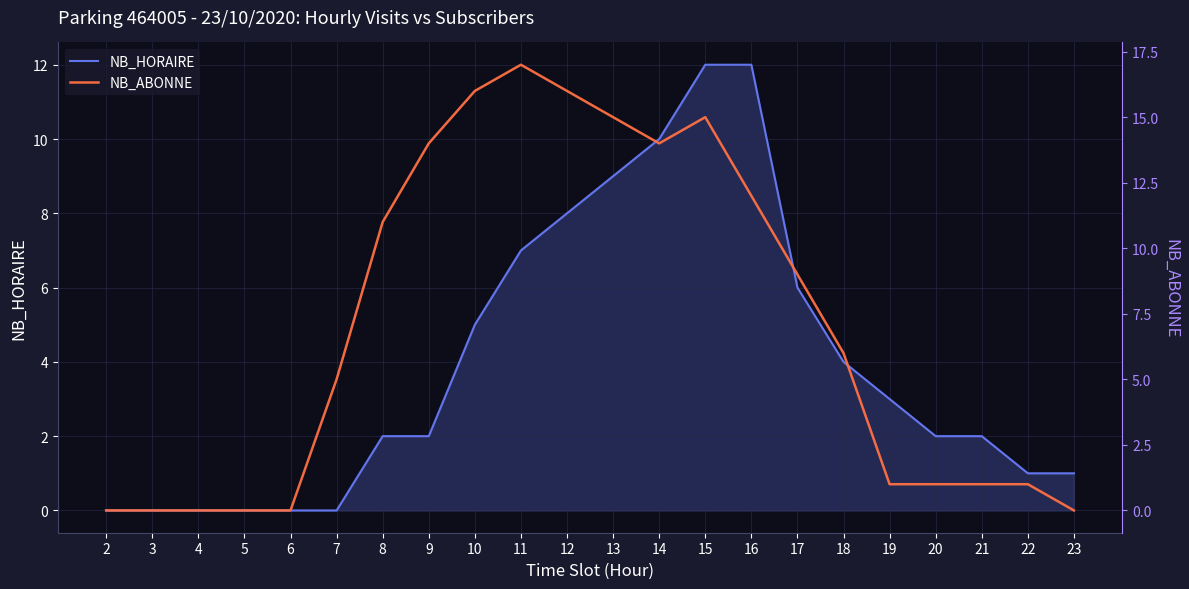

How many series are shown in this chart?

2